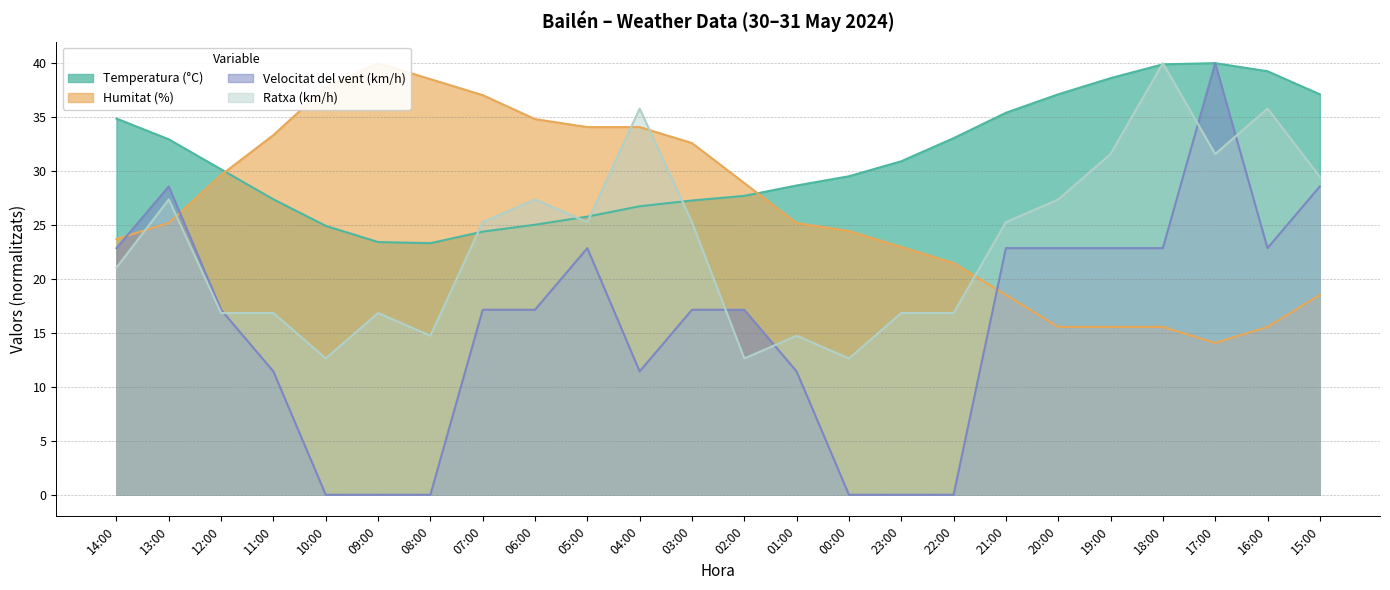

True or false: Humitat (%) has a value of 45.8 at 06:00.

False